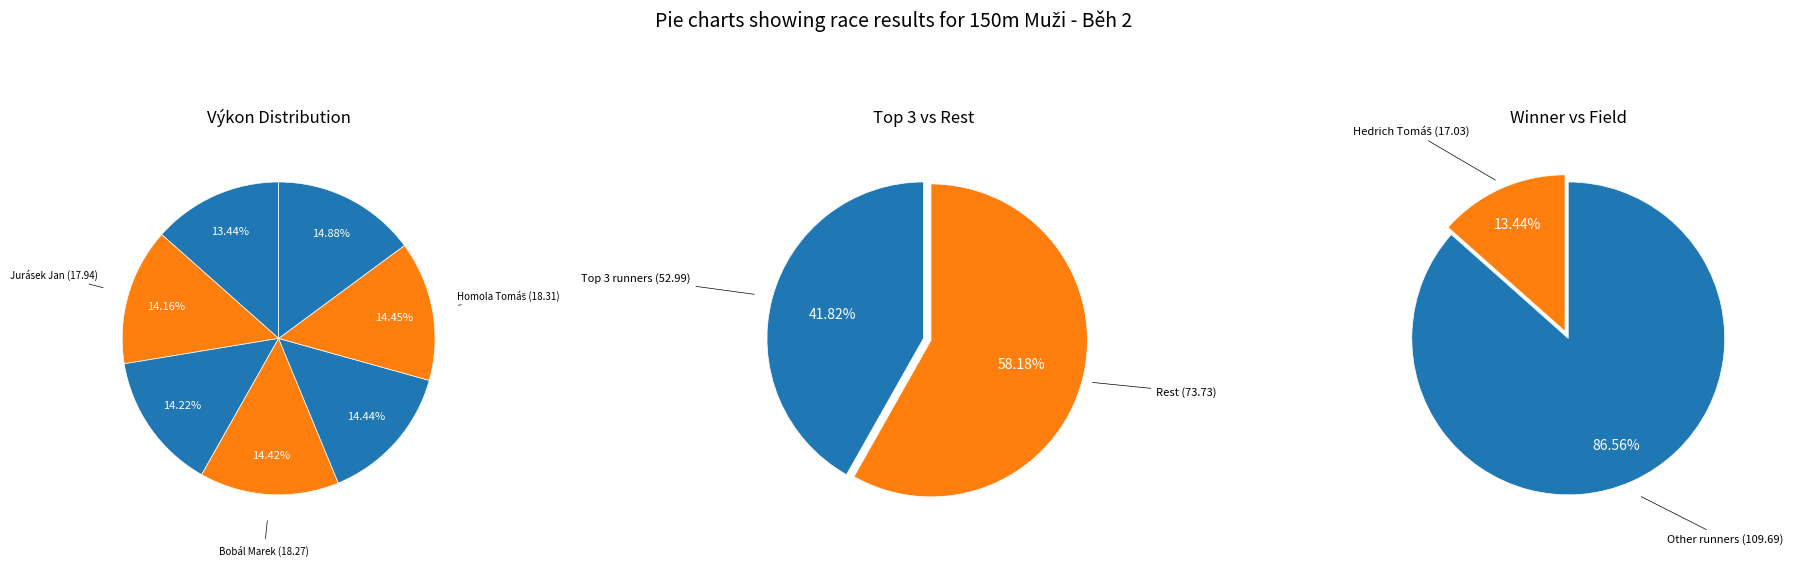

Does any single category account for the majority?

No